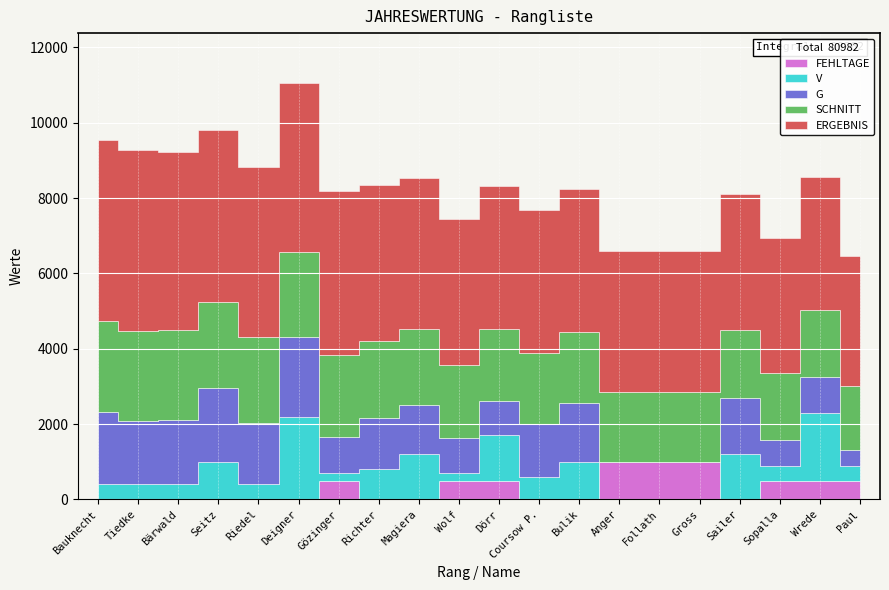

How many series are shown in this chart?

5